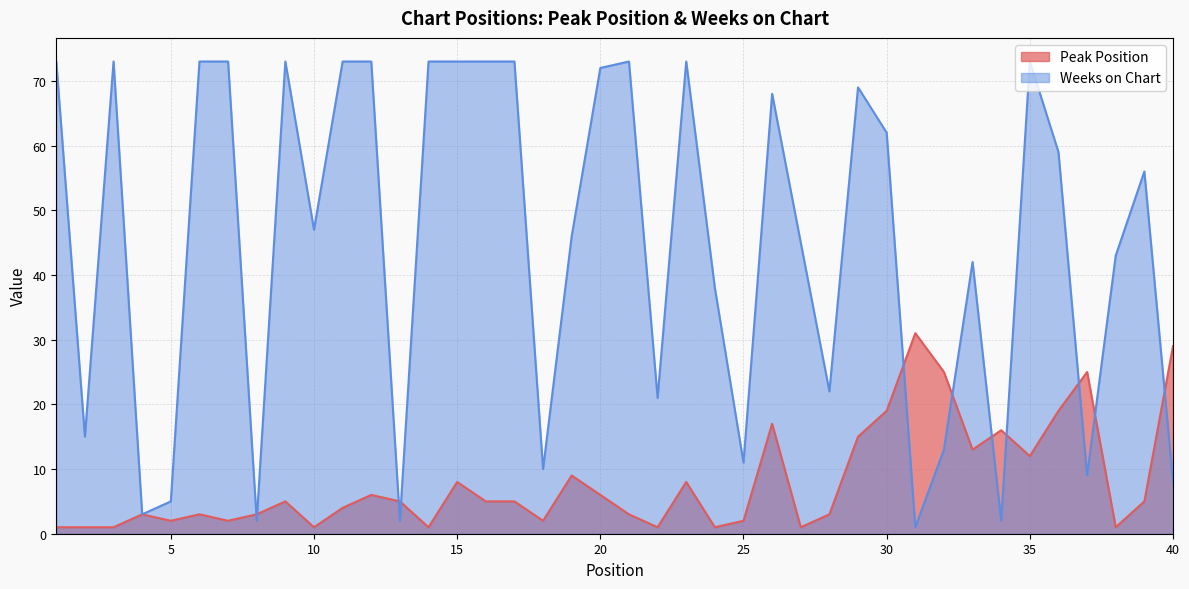

Between 31 and 37, which series saw the biggest shift?

Weeks on Chart